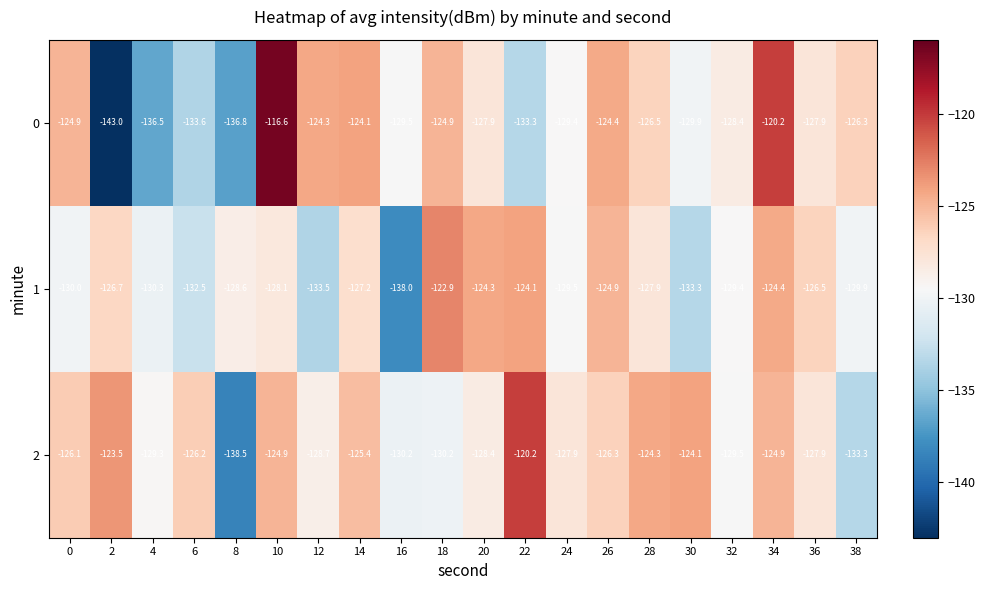

Which series has the largest range (max minus min)?

0